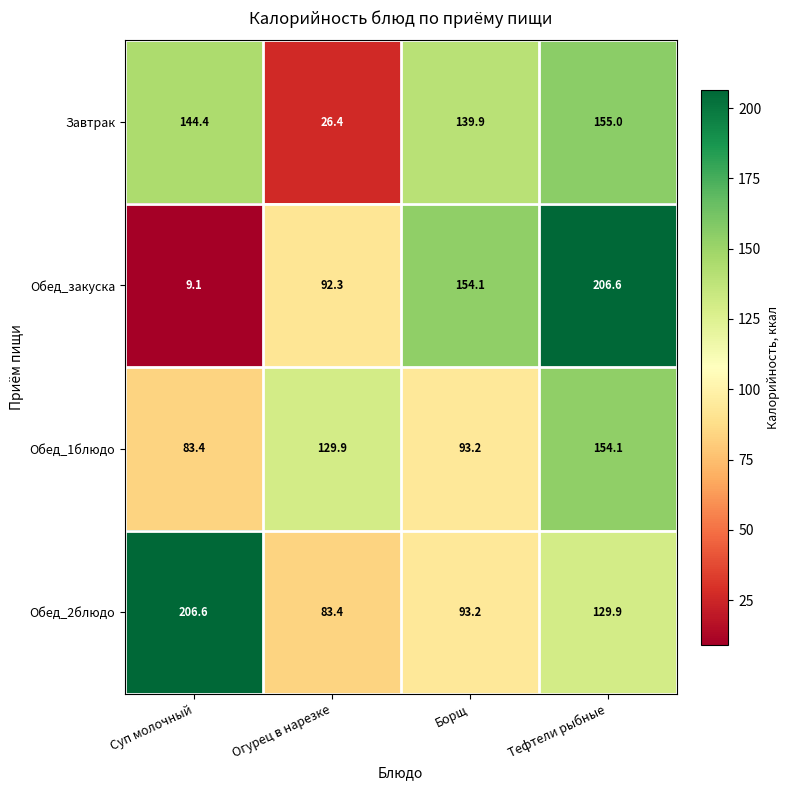

How many distinct data groups are displayed?

4